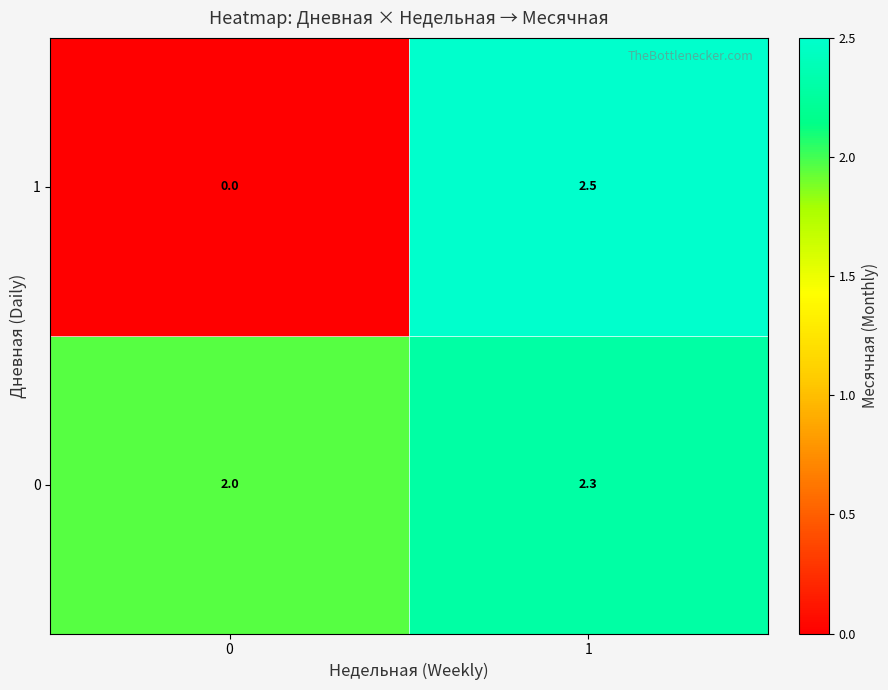

Reading left to right, transcribe all the data shown in this chart.

1: 0.0	2.5
0: 2.0	2.3